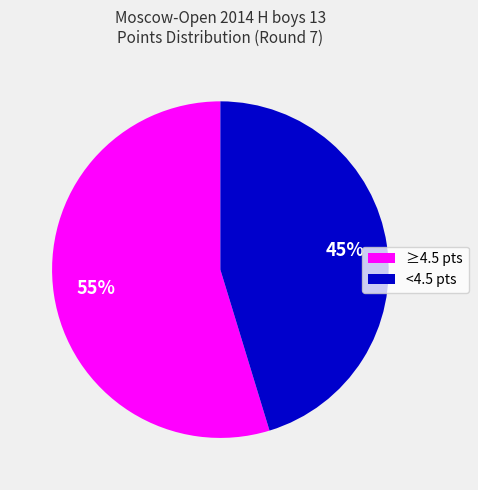

To the nearest percent, what is the average slice percentage?

50%